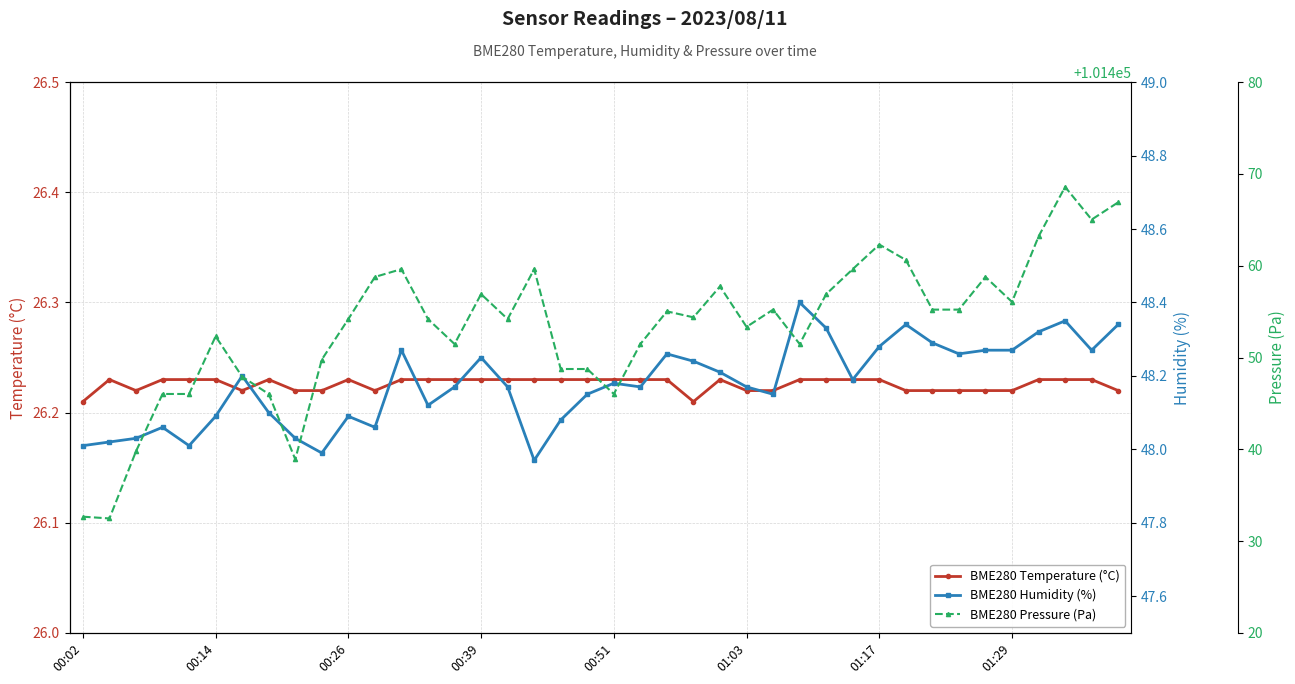

Reading left to right, transcribe all the data shown in this chart.

BME280 Temperature (°C): 26.2	26.2	26.2	26.2	26.2	26.2	26.2	26.2	26.2	26.2	26.2	26.2	26.2	26.2	26.2	26.2	26.2	26.2	26.2	26.2	26.2	26.2	26.2	26.2	26.2	26.2	26.2	26.2	26.2	26.2	26.2	26.2	26.2	26.2	26.2	26.2	26.2	26.2	26.2	26.2
BME280 Humidity (%): 48.0	48.0	48.0	48.1	48.0	48.1	48.2	48.1	48.0	48.0	48.1	48.1	48.3	48.1	48.2	48.2	48.2	48.0	48.1	48.1	48.2	48.2	48.3	48.2	48.2	48.2	48.1	48.4	48.3	48.2	48.3	48.3	48.3	48.3	48.3	48.3	48.3	48.4	48.3	48.3
BME280 Pressure (Pa): 101432.7	101432.5	101439.8	101446.0	101446.0	101452.3	101447.9	101446.0	101438.9	101449.8	101454.2	101458.8	101459.6	101454.2	101451.5	101456.9	101454.2	101459.6	101448.8	101448.8	101446.0	101451.5	101455.0	101454.4	101457.8	101453.3	101455.2	101451.5	101456.9	101459.6	101462.3	101460.6	101455.2	101455.2	101458.8	101456.1	101463.2	101468.6	101465.0	101466.9